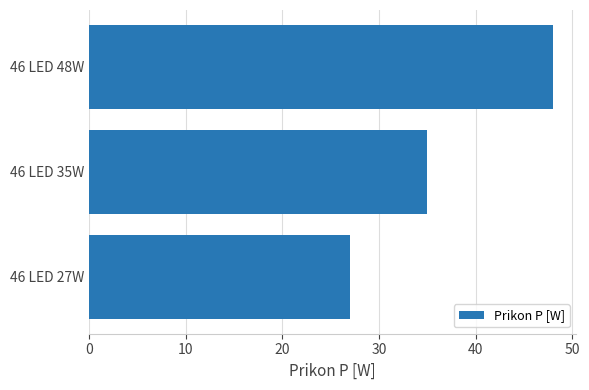

What is the smallest value displayed?

27